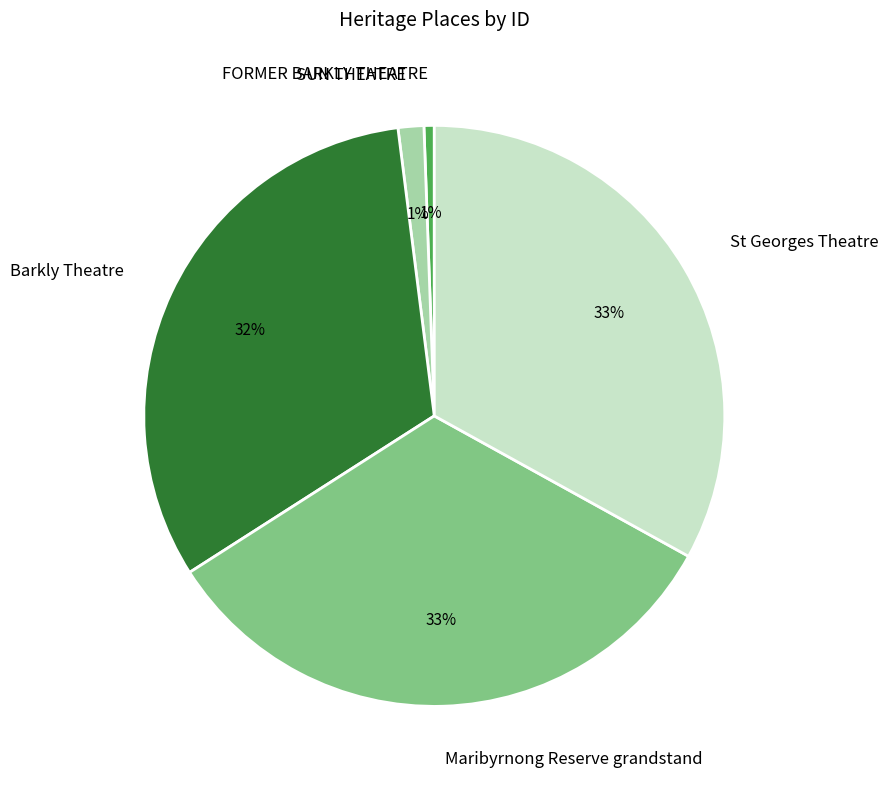

True or false: FORMER BARKLY THEATRE accounts for 1% of the total.

True